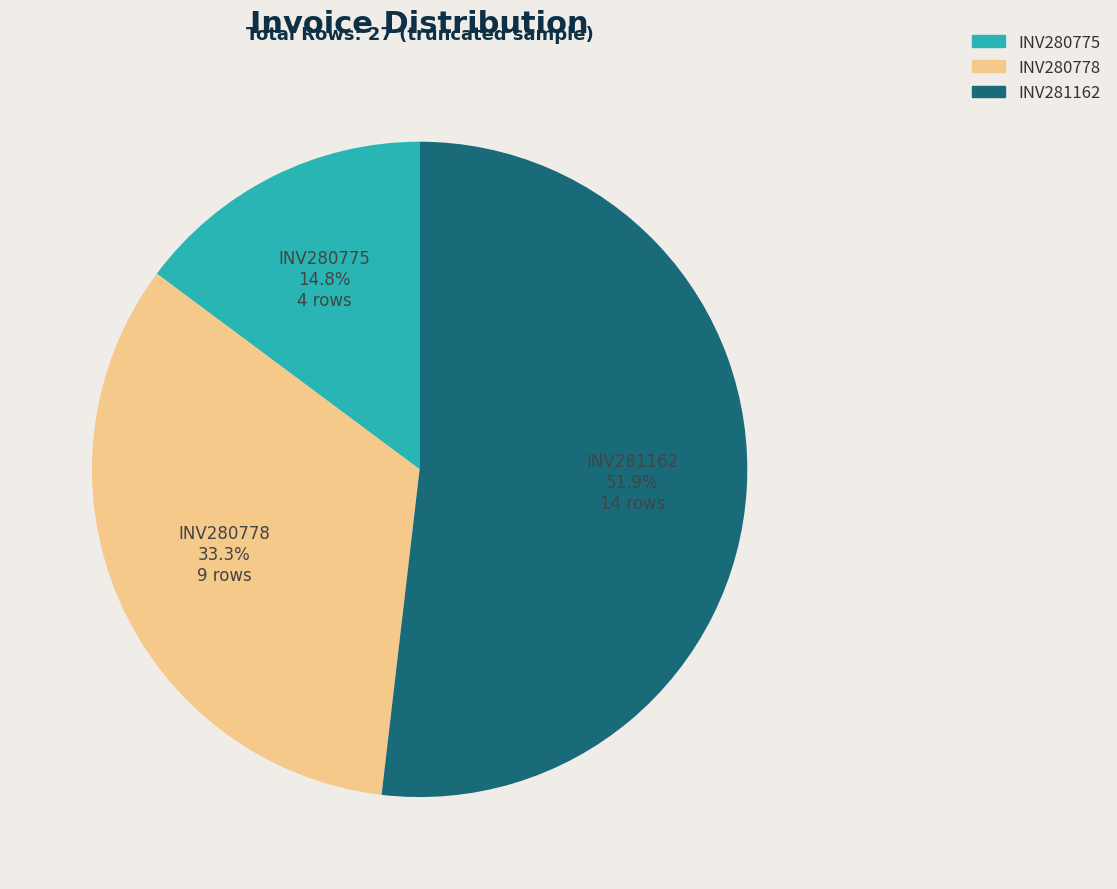

How many segments does this pie chart have?

3